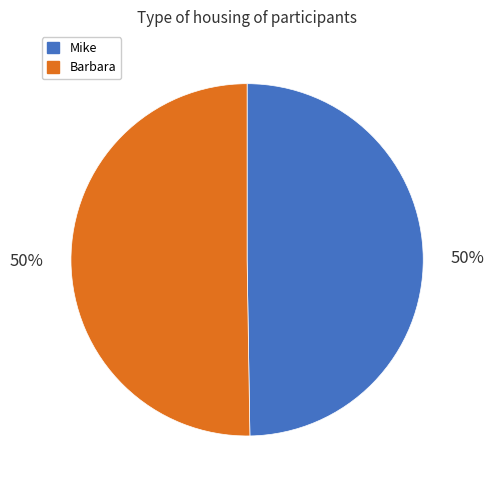

Do Barbara and Mike together represent more than half of the pie?

Yes